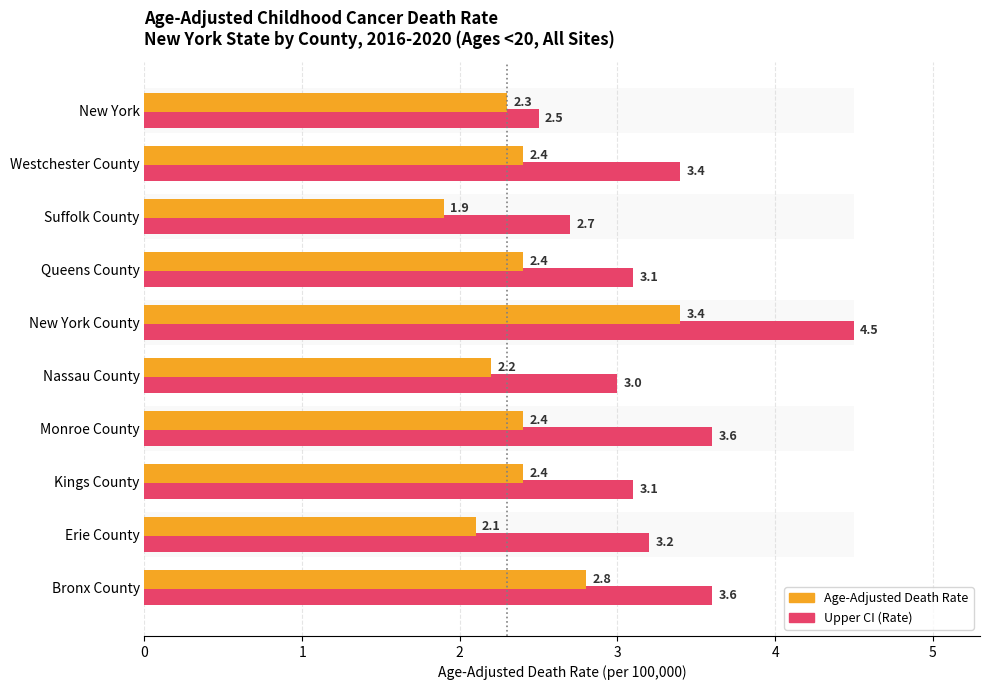

Rank the categories by Age-Adjusted Death Rate value from highest to lowest.

New York County, Bronx County, Westchester County, Queens County, Monroe County, Kings County, New York, Nassau County, Erie County, Suffolk County